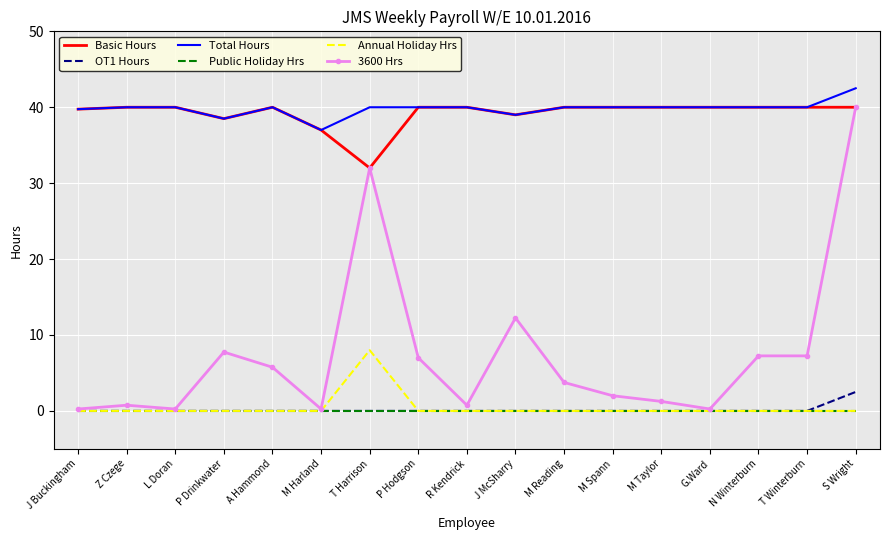

Is it true that Total Hours equals 68.2 at M Reading?

False